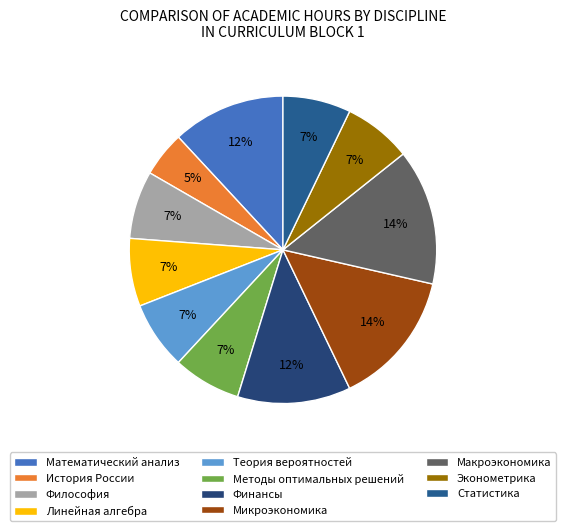

Does any single category account for the majority?

No